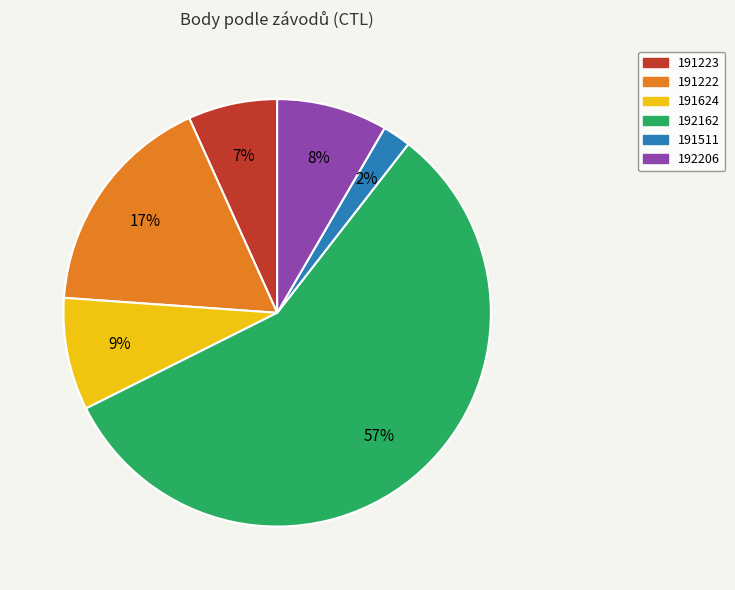

To the nearest percent, what portion does 192162 represent?

57%